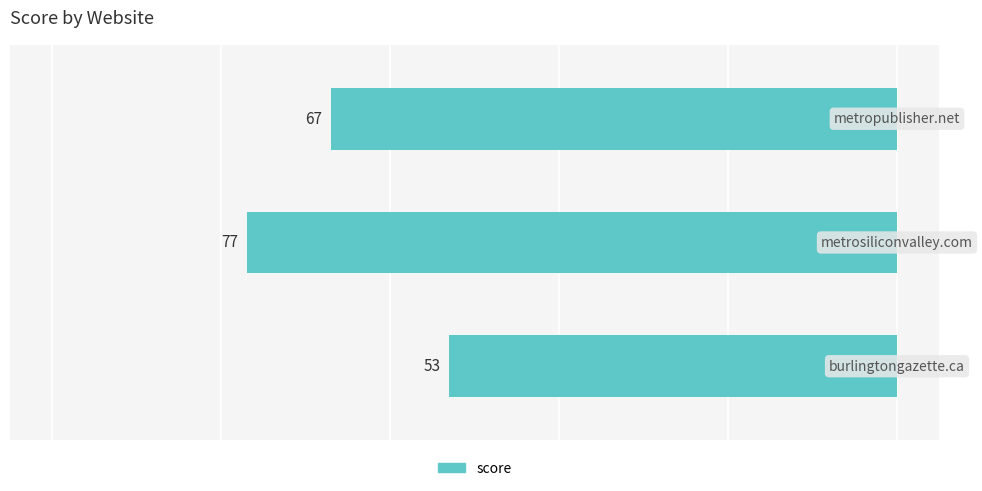

How many bars are there in total?

3